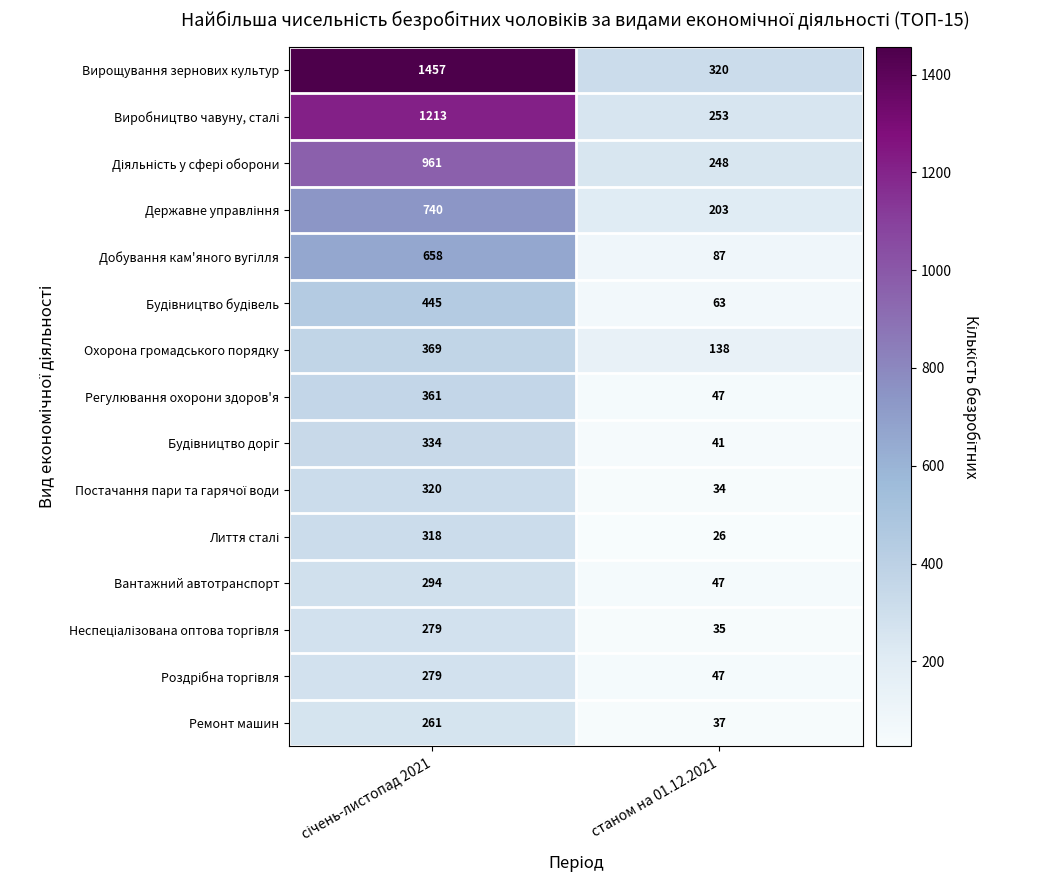

What is the minimum value shown in the chart?

26